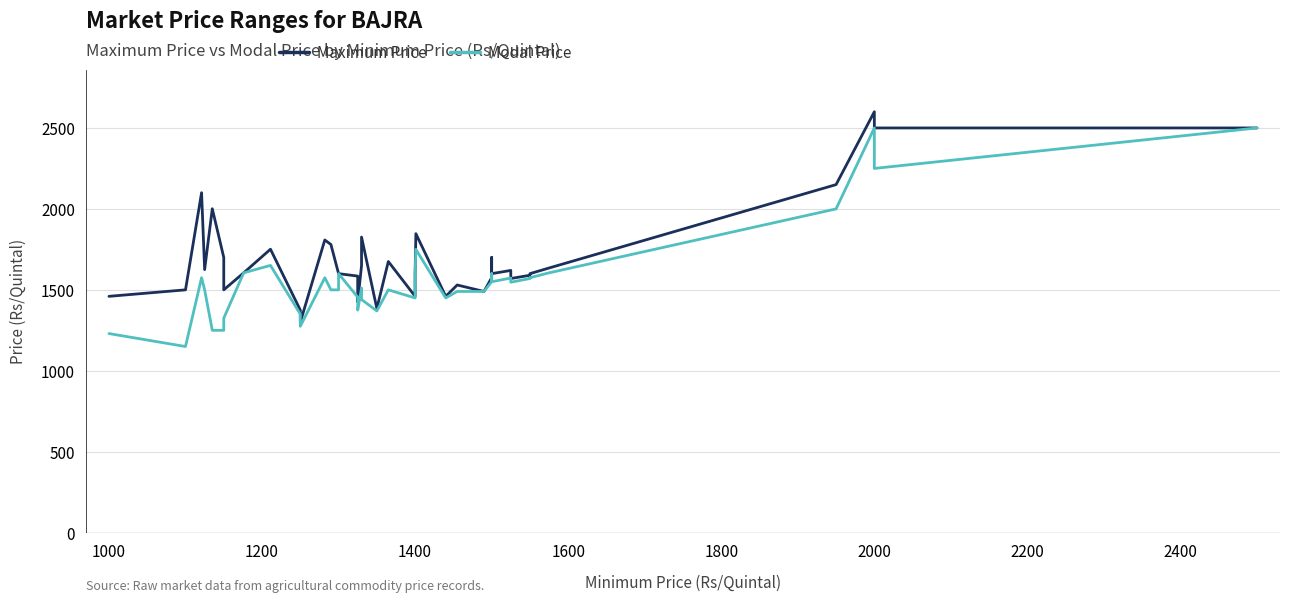

What are all the series names shown in the legend?

Maximum Price, Modal Price